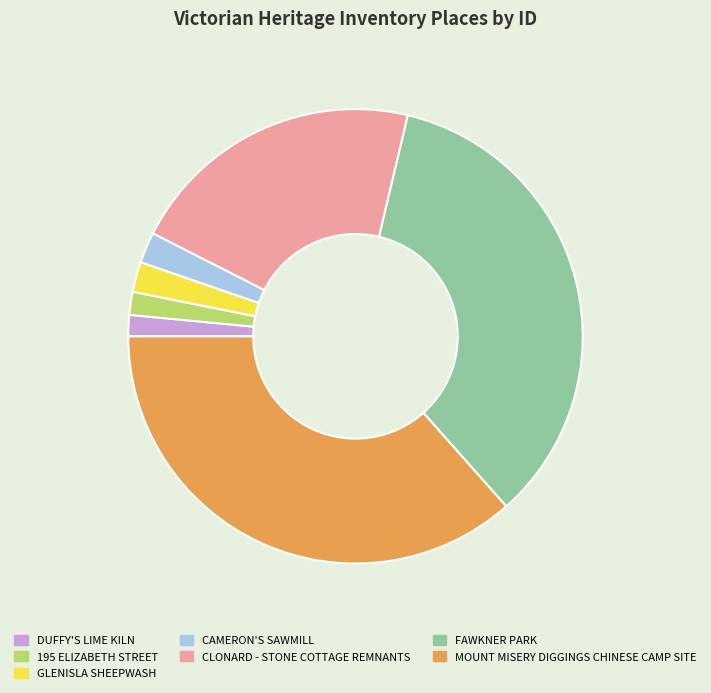

Does MOUNT MISERY DIGGINGS CHINESE CAMP SITE represent more than half of the total?

No